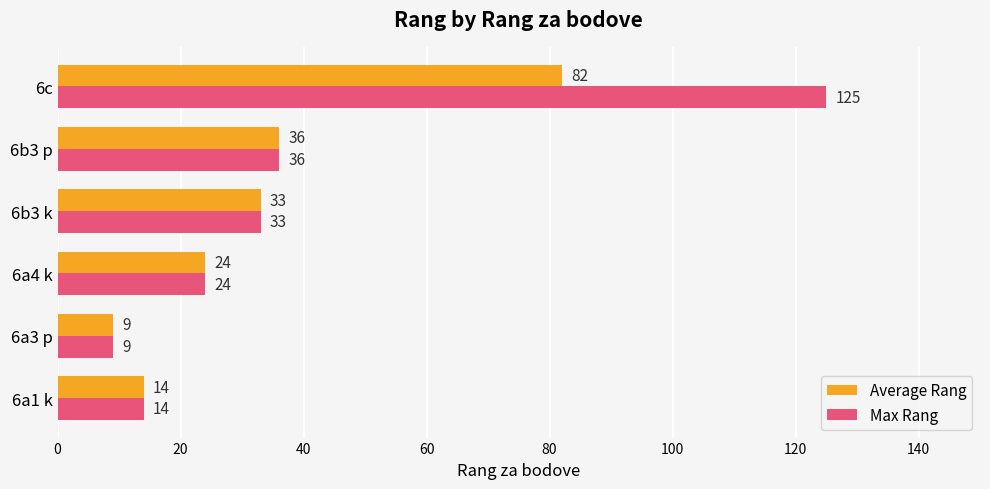

At which label is Max Rang closest to 67?

6b3 p